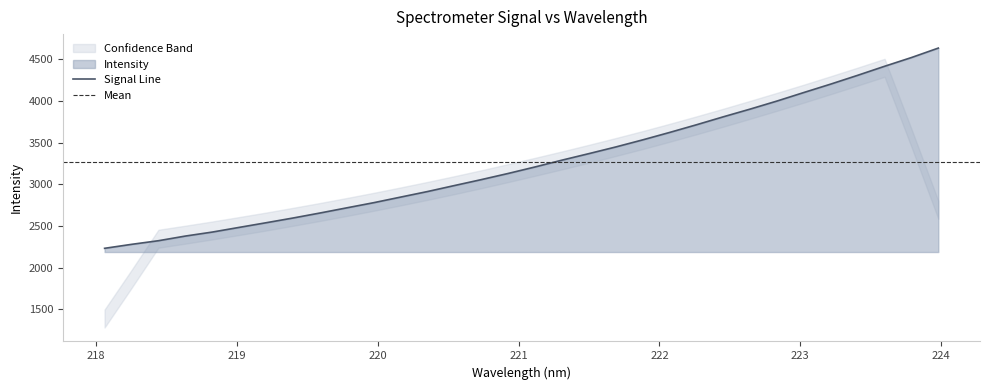

What is the difference between the values at 222.8355 and 220.3533?

1087.4